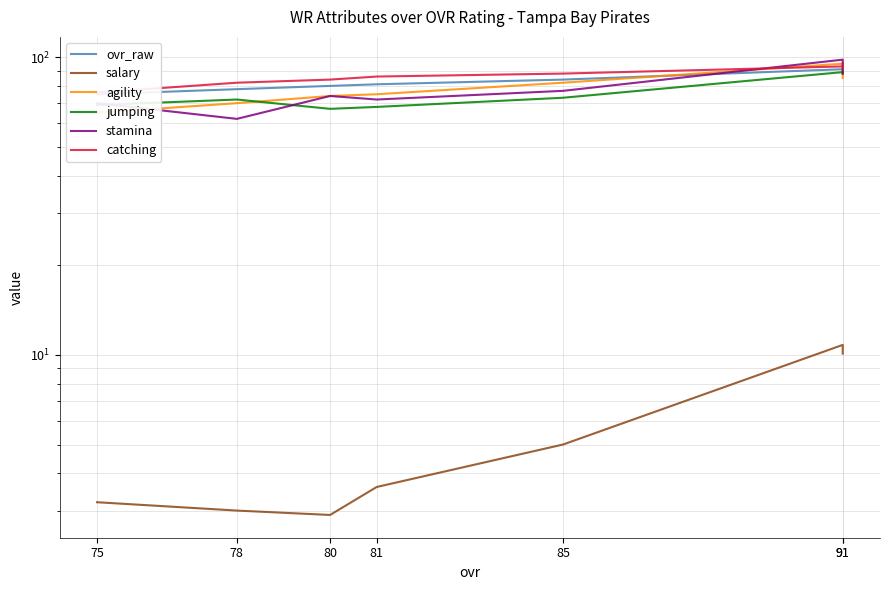

Rank the series by their maximum value, from lowest to highest.

salary, jumping, ovr_raw, agility, catching, stamina